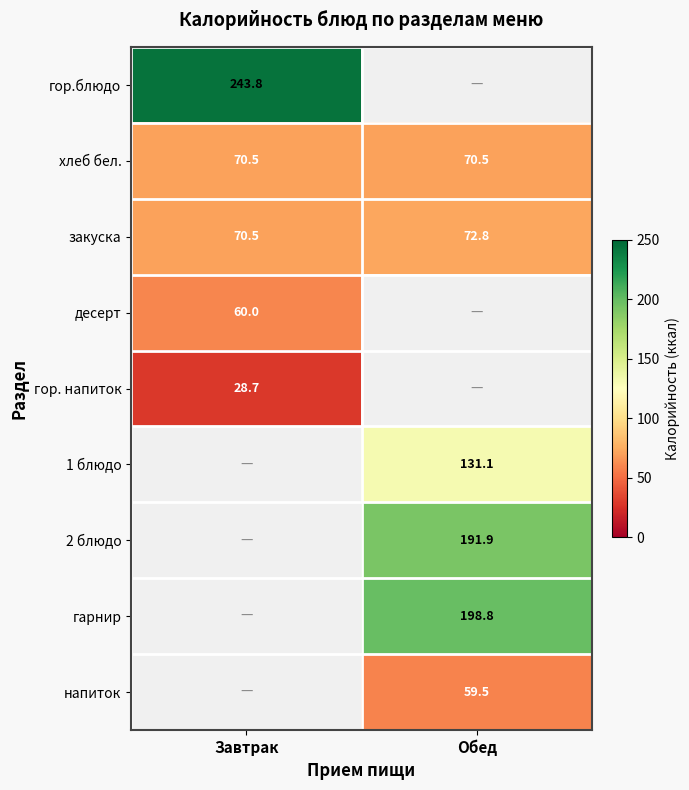

Is it true that 2 блюдо equals 94.2 at Обед?

False